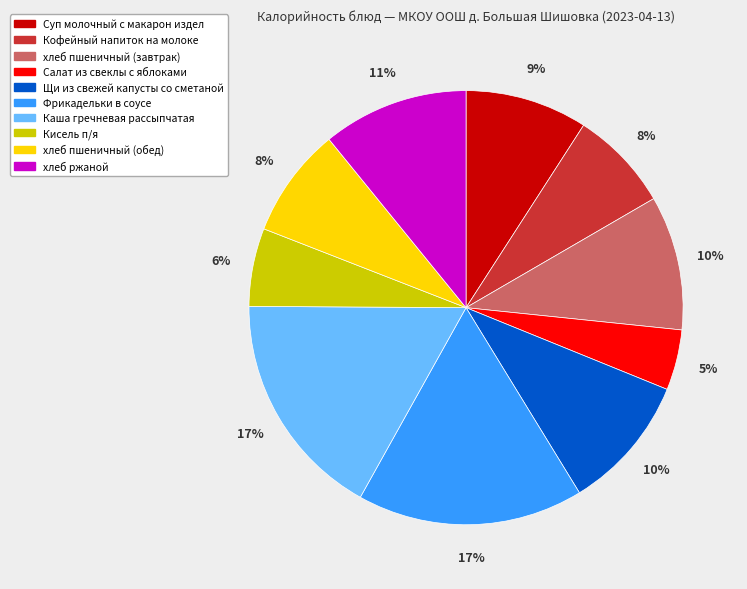

To the nearest percent, what is the combined percentage of Кофейный напиток на молоке and Суп молочный с макарон издел?

17%